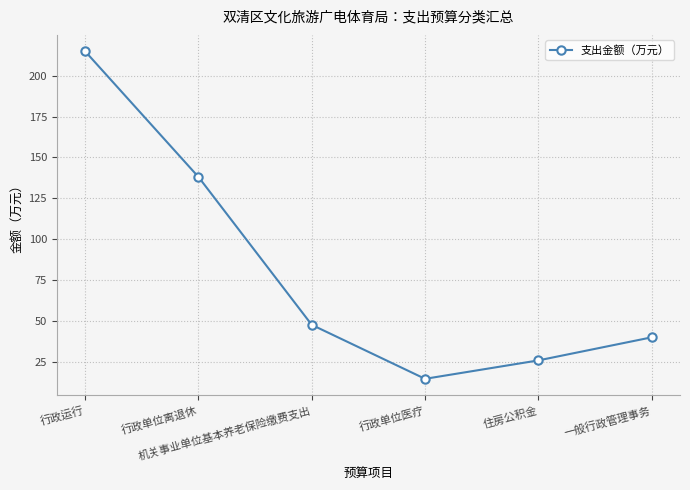

What is the approximate value at 行政单位离退休?

138.1